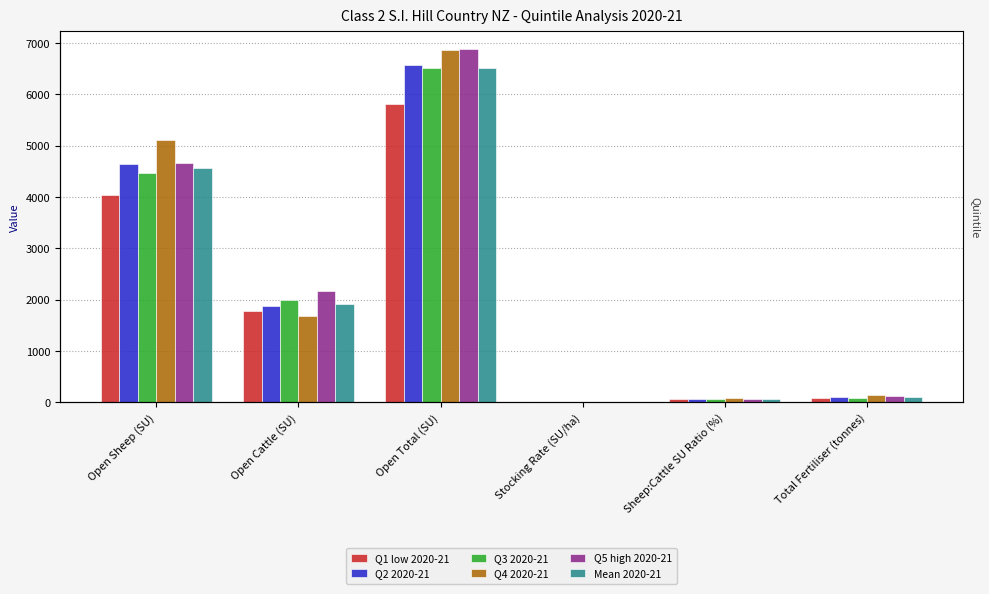

Where does the Q4 2020-21 series first go above 1683?

Open Sheep (SU)